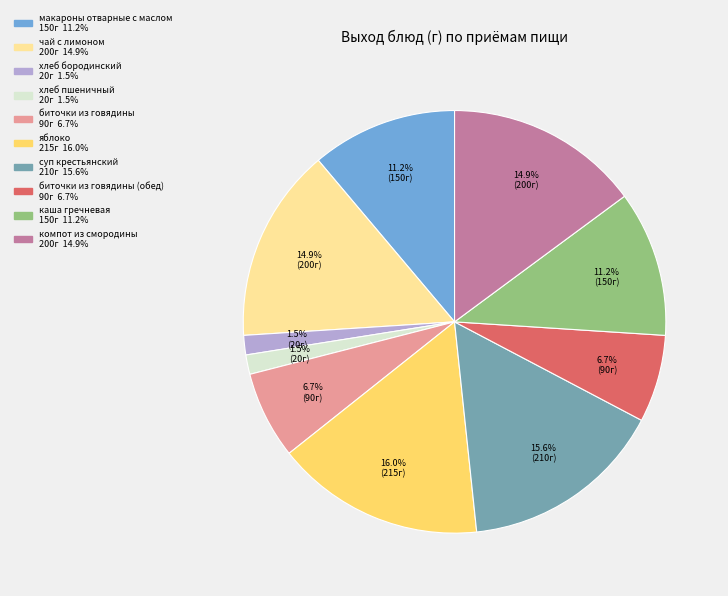

Does any single category account for the majority?

No